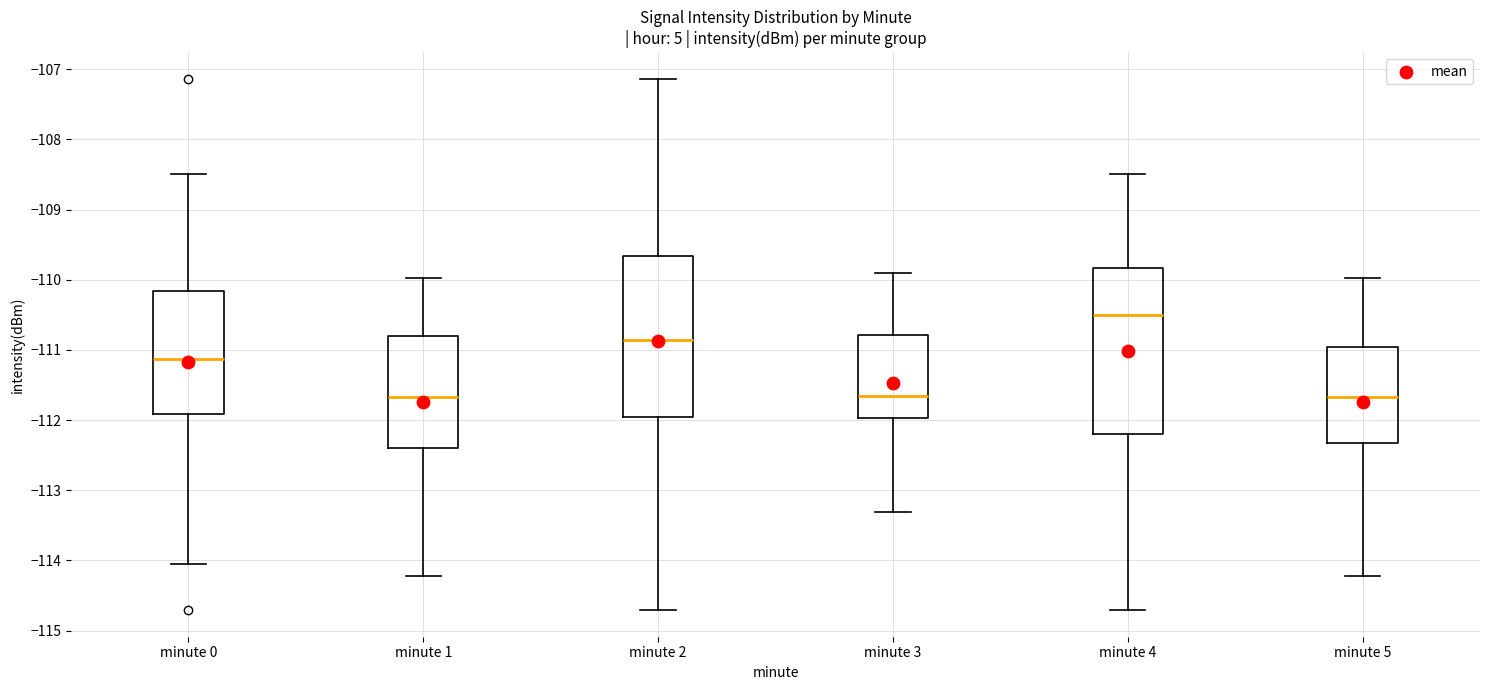

Reading left to right, read every box against the y-axis: the position of its median line, the range the box covers, and the ends of its whiskers. The values are not printed on the chart, so give them approximately, as read against the axis.

minute 0: median -111.1, box -111.9 to -110.2, whiskers -114.0 to -108.5
minute 1: median -111.7, box -112.4 to -110.8, whiskers -114.2 to -110.0
minute 2: median -110.9, box -112.0 to -109.7, whiskers -114.7 to -107.1
minute 3: median -111.7, box -112.0 to -110.8, whiskers -113.3 to -109.9
minute 4: median -110.5, box -112.2 to -109.8, whiskers -114.7 to -108.5
minute 5: median -111.7, box -112.3 to -111.0, whiskers -114.2 to -110.0